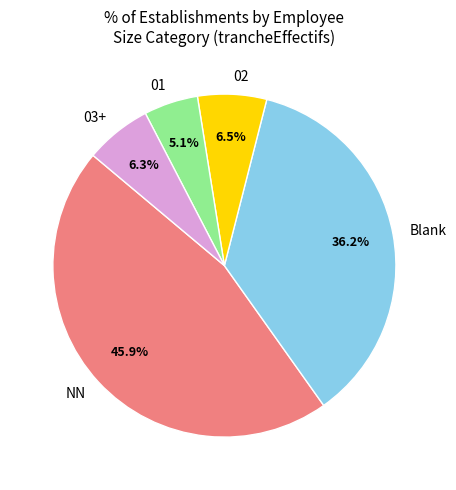

What is the largest slice in the pie chart?

NN